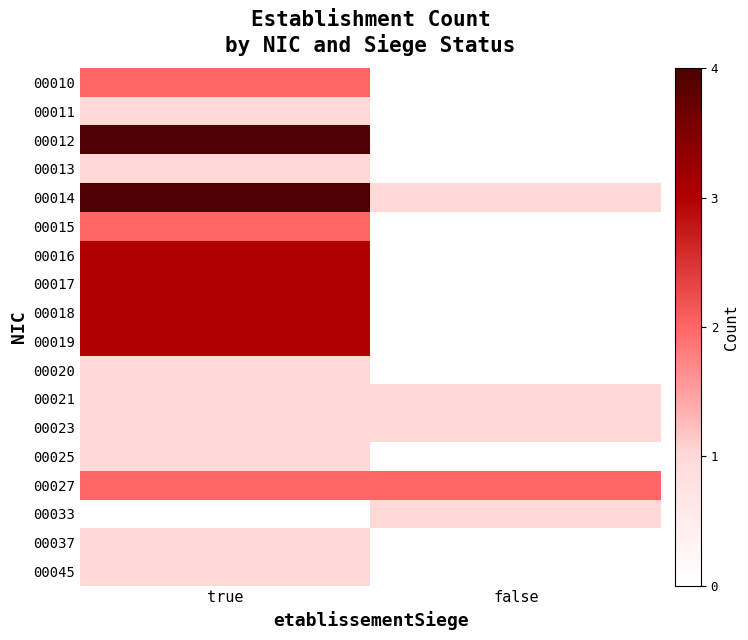

What is the total value across all series at false?

6